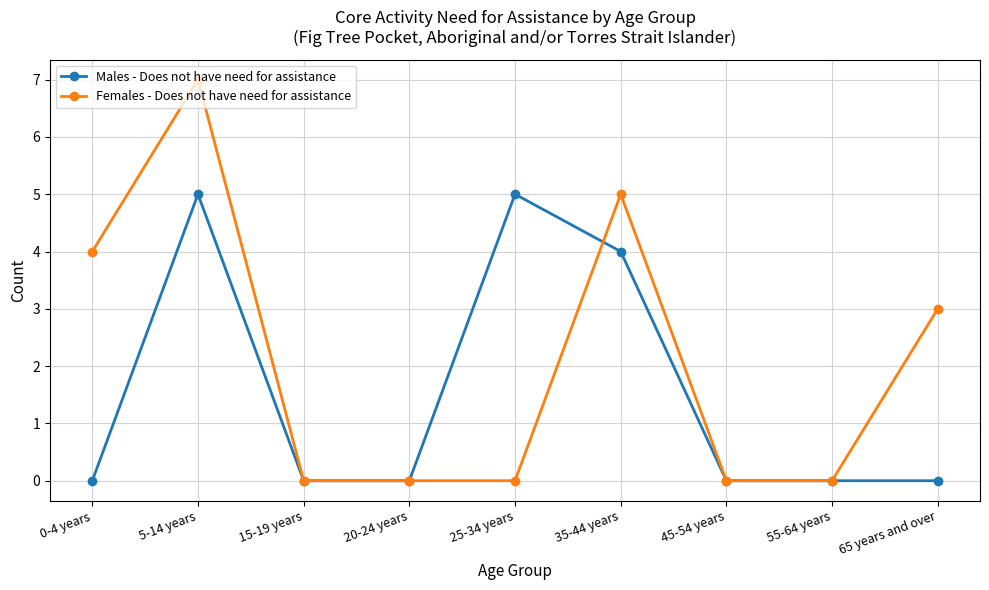

What is the sum of the Females - Does not have need for assistance values at 35-44 years and 25-34 years?

5